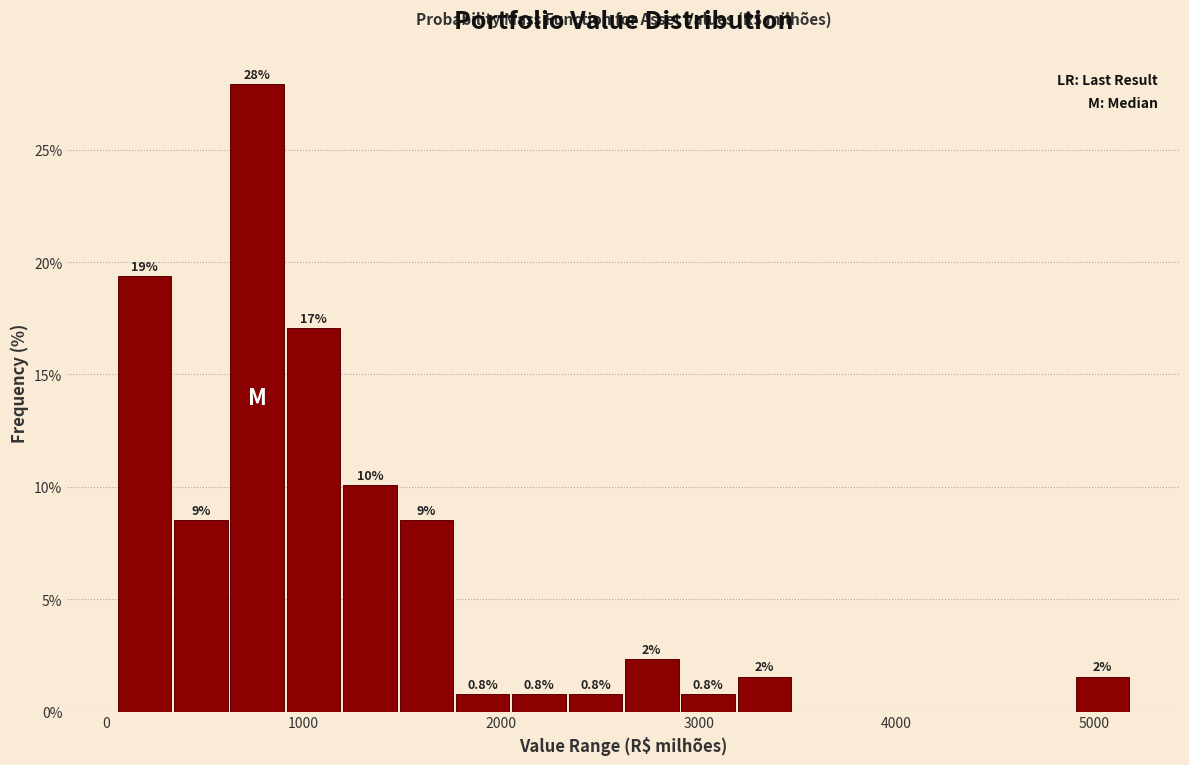

Around what value on the x-axis is the tallest bar? Give the approximate position of its centre, as read against the axis.

800